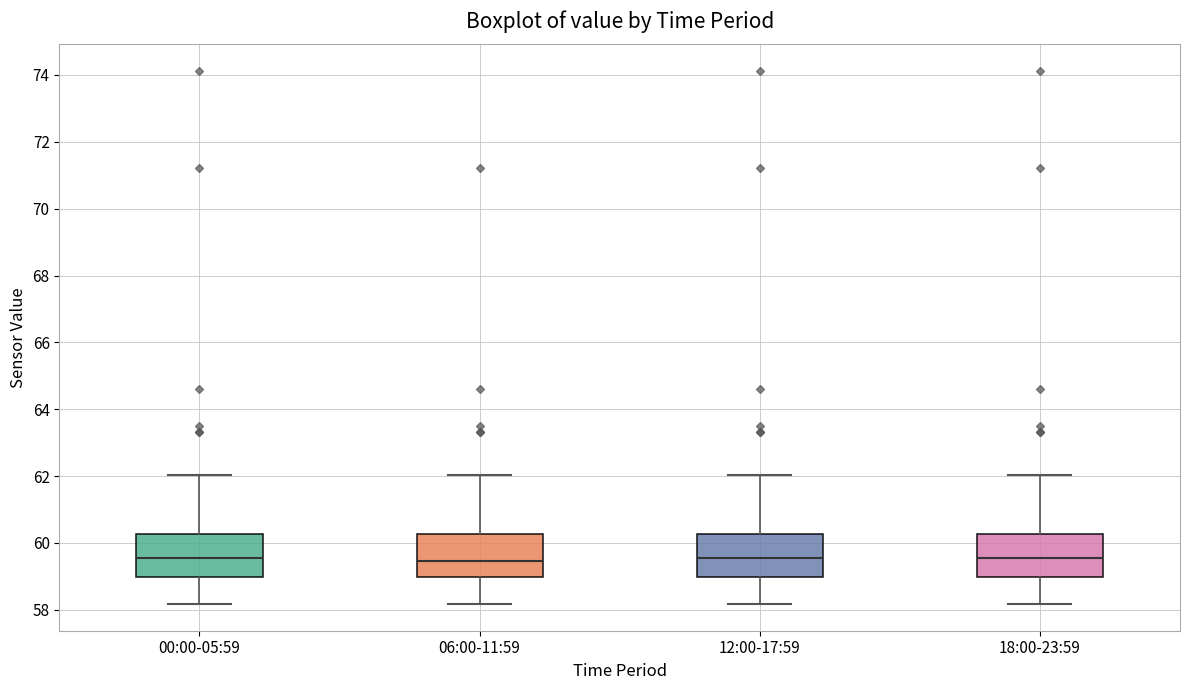

Where does the upper whisker of the box for 00:00-05:59 end on the y-axis? The values are not printed on the chart, so give them approximately, as read against the axis.

62.0